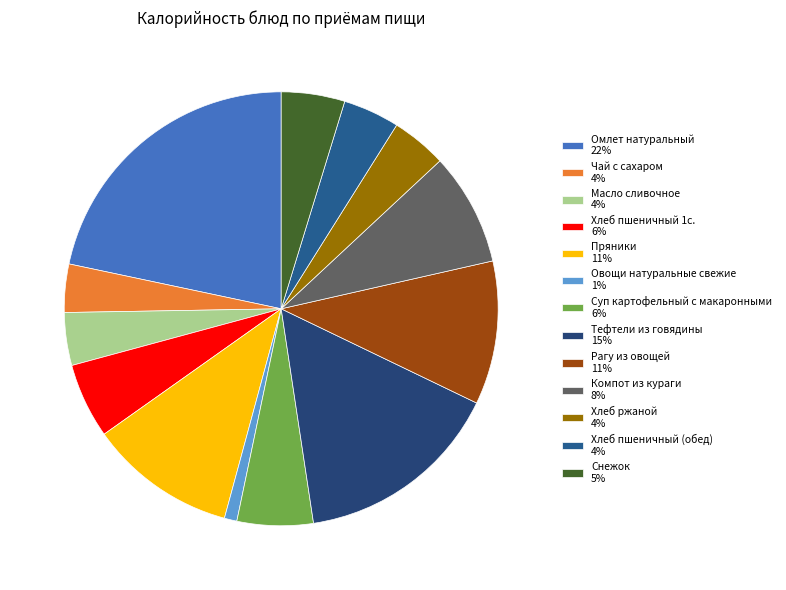

Is there a majority slice in this chart?

No